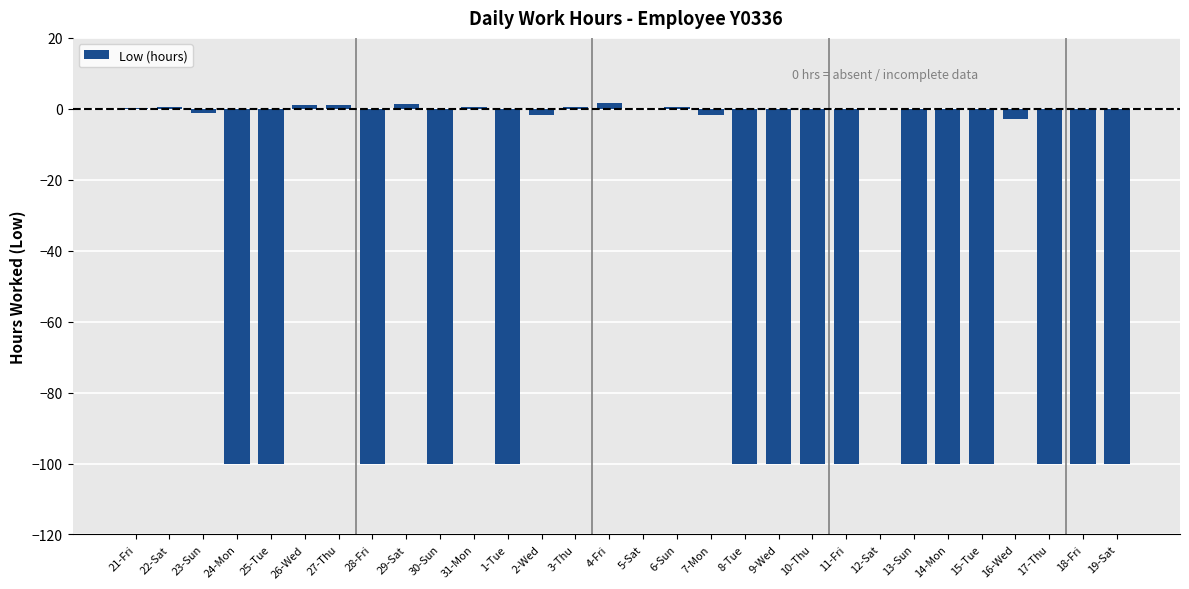

Are the bars horizontal?

No